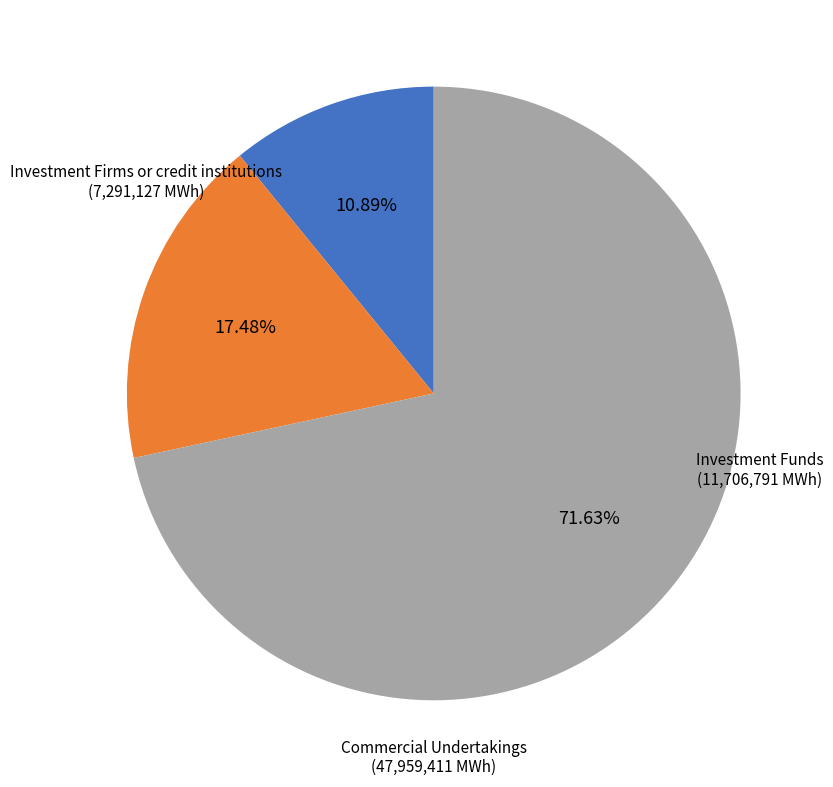

Is there a majority slice in this chart?

Yes